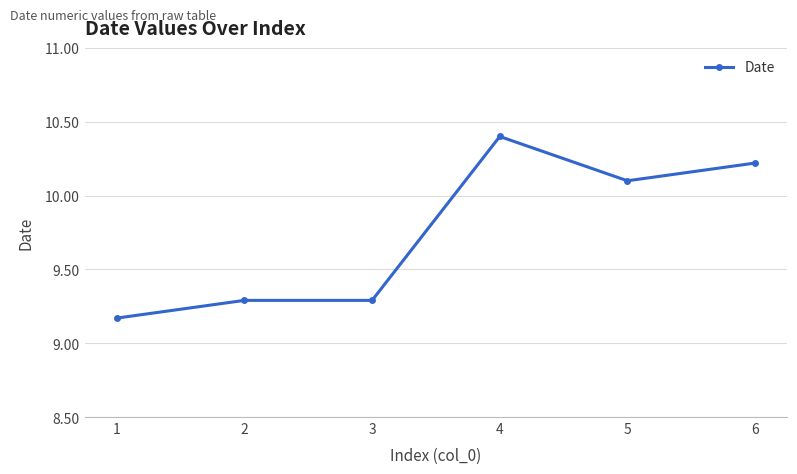

At which label is the value closest to 9?

1